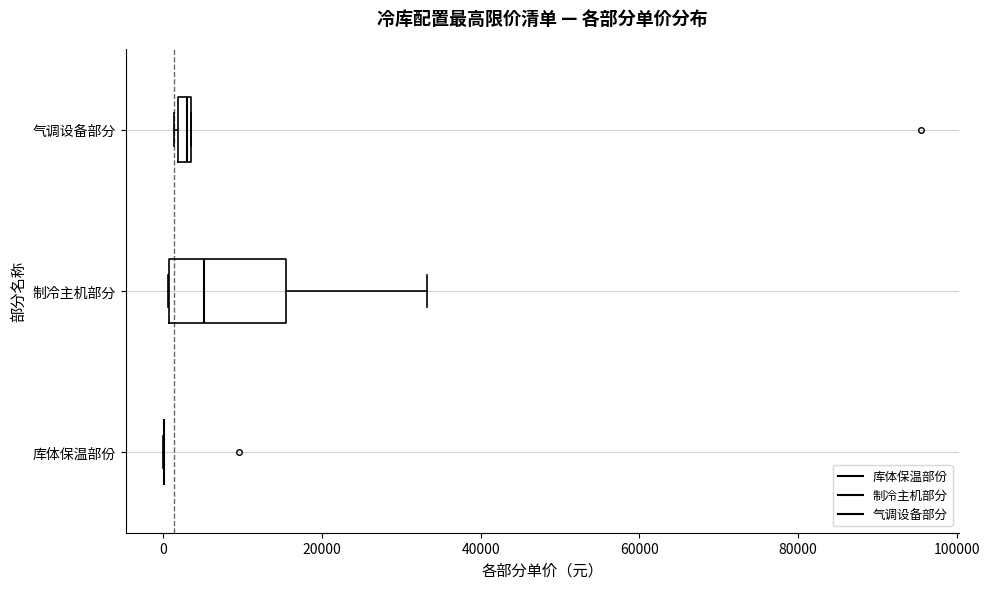

Where is the right edge of the box for 气调设备部分 on the x-axis? The values are not printed on the chart, so give them approximately, as read against the axis.

4000